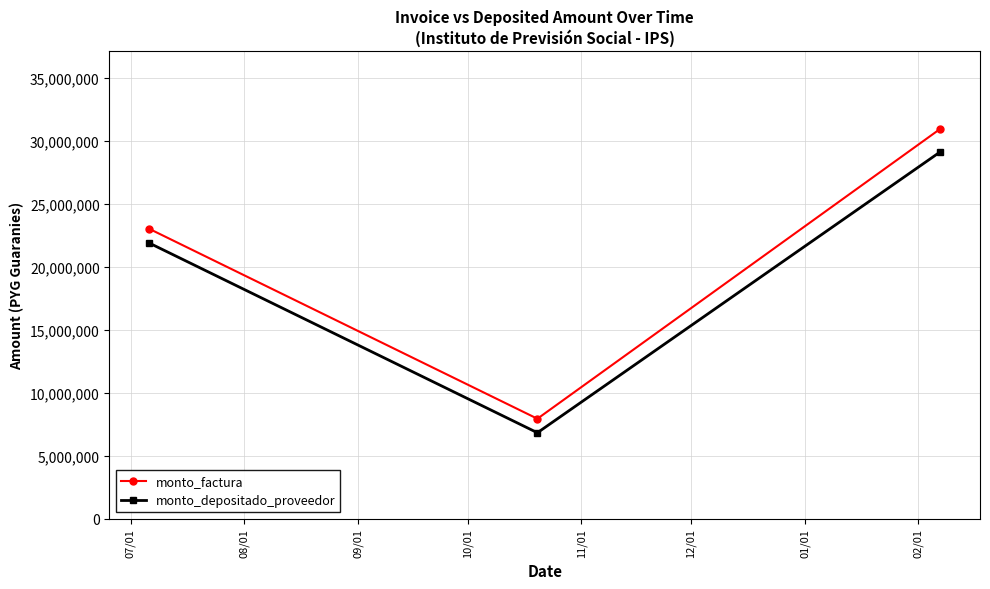

What is the sum of all monto_factura values?

61960000